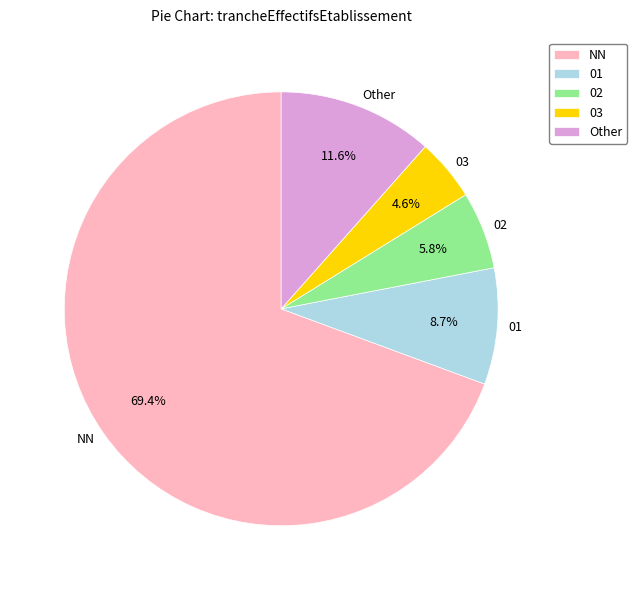

Does any single category account for the majority?

Yes